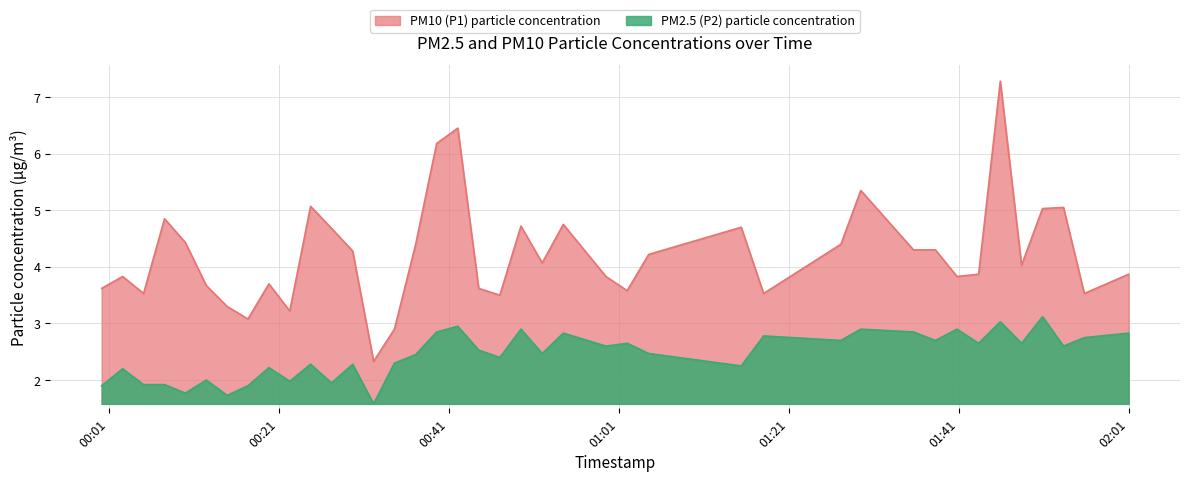

What are all the series names shown in the legend?

PM10 (P1) particle concentration, PM2.5 (P2) particle concentration